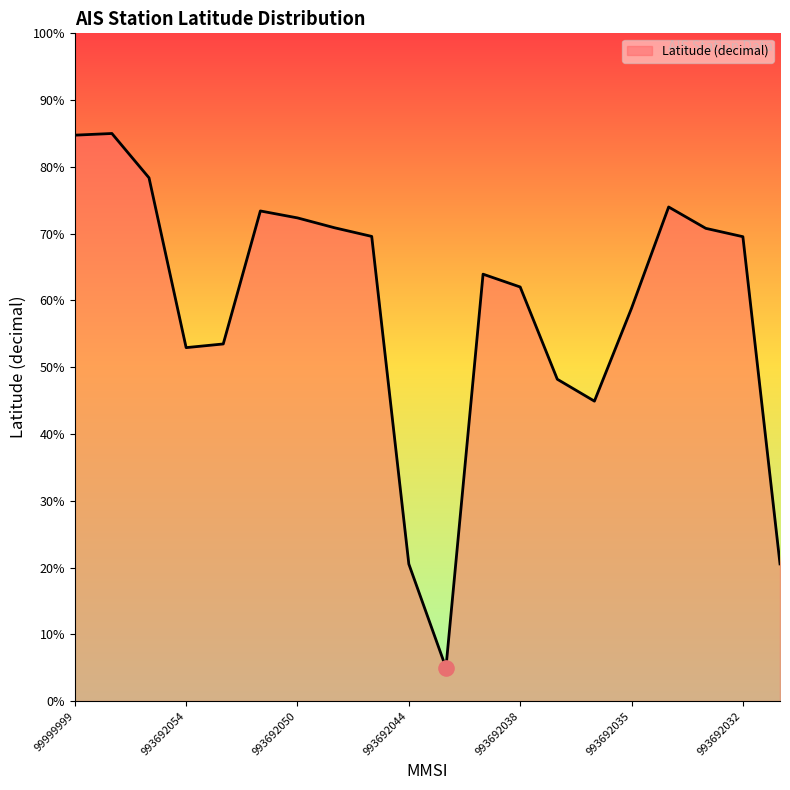

What is the difference between the maximum and minimum values?

80.0